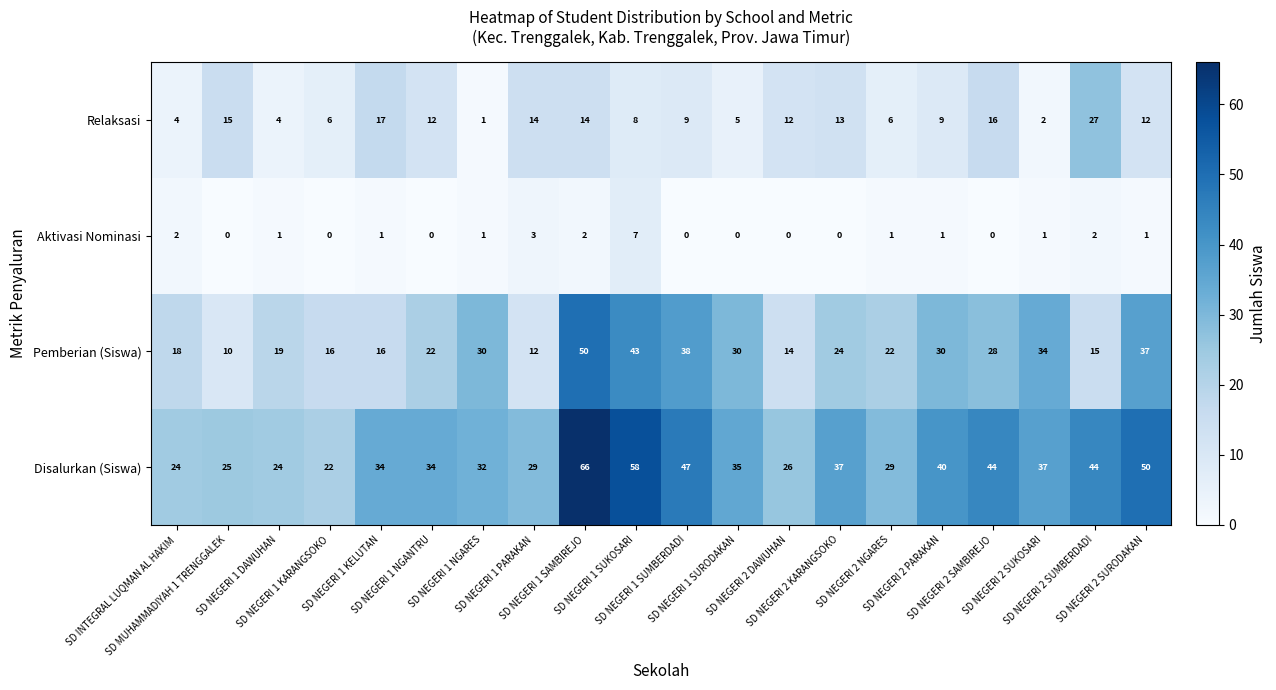

List the series in order of their peak value, highest first.

Disalurkan (Siswa), Pemberian (Siswa), Relaksasi, Aktivasi Nominasi